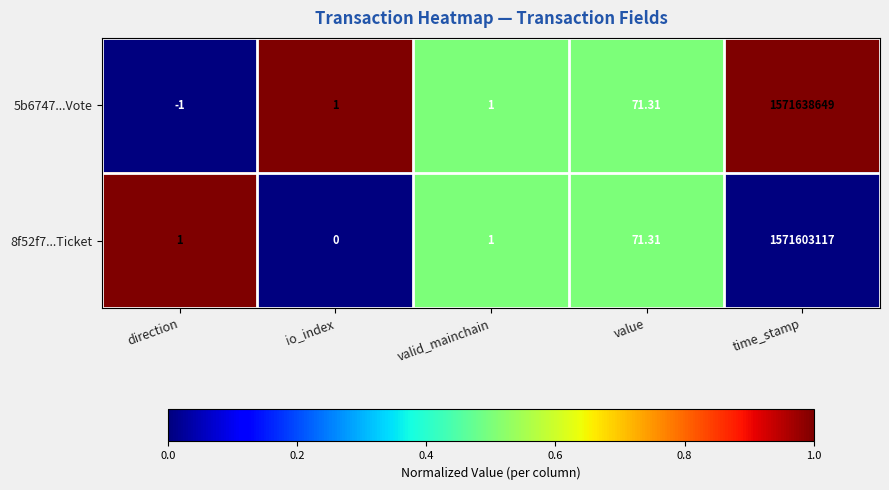

Which series has the largest range (max minus min)?

5b6747...Vote